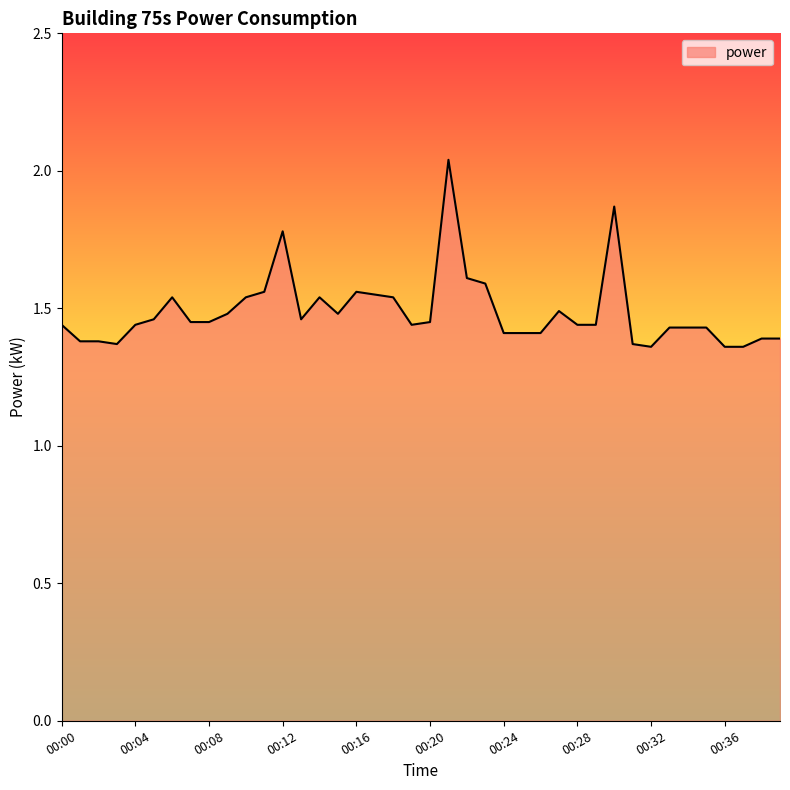

What is the difference between the maximum and minimum values?

0.7